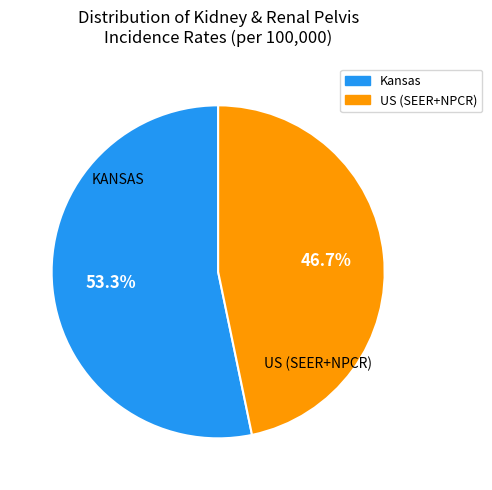

How many segments does this pie chart have?

2